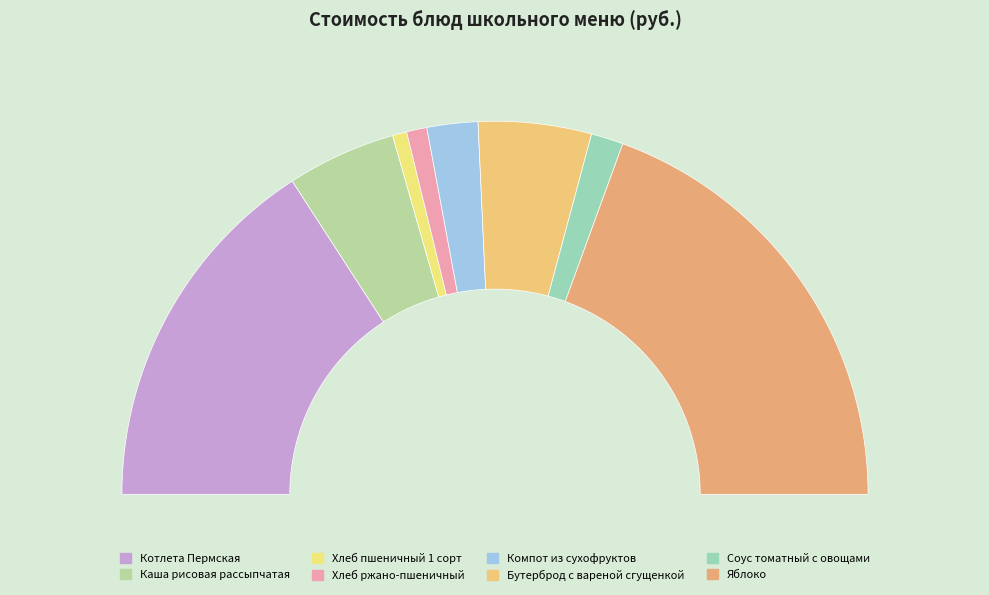

Does any single category account for the majority?

No